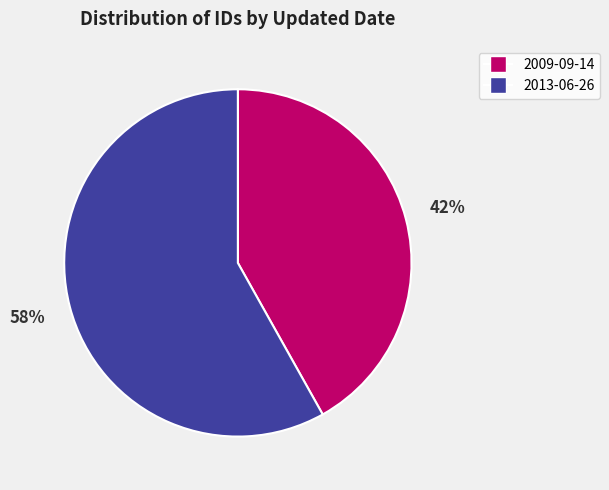

True or false: 2009-09-14 accounts for 42% of the total.

True